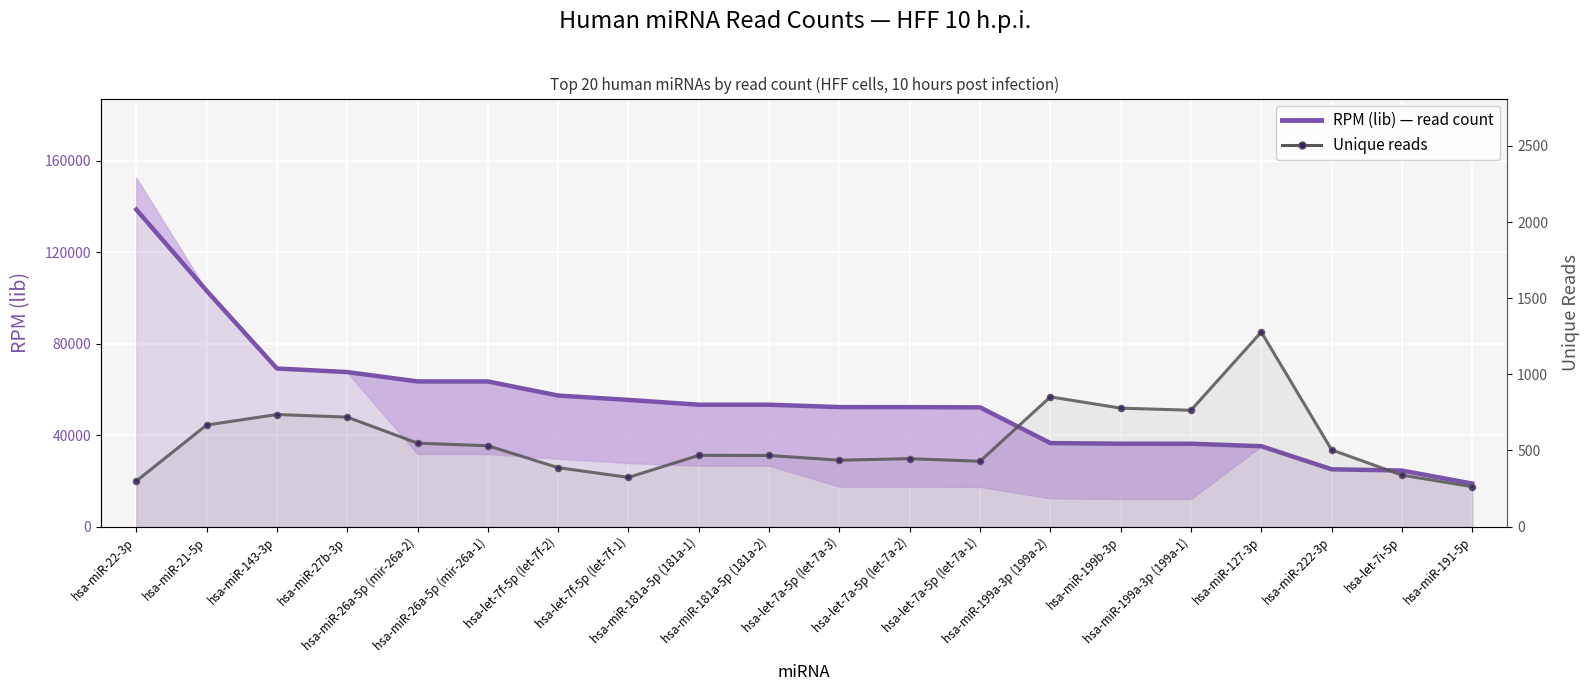

What is the total value across all series at hsa-miR-191-5p?

19087.8